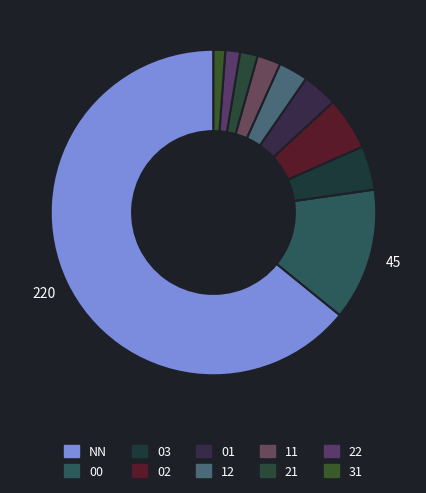

How many slices are in this pie chart?

10